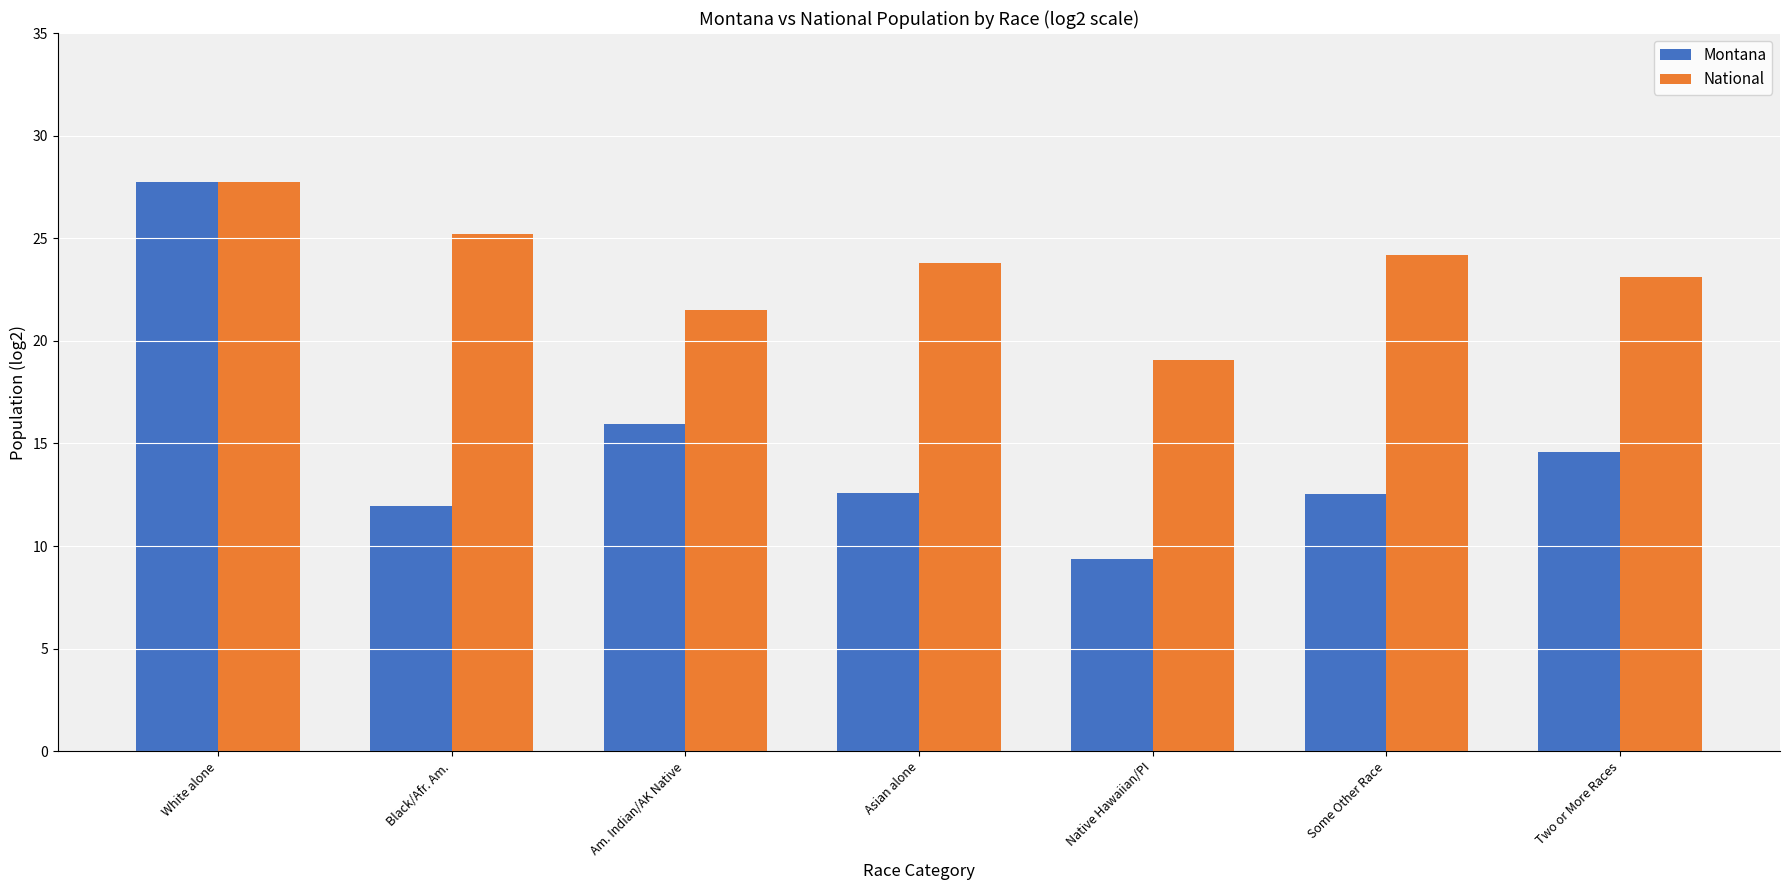

True or false: National has a value of 21.5 at Am. Indian/AK Native.

True